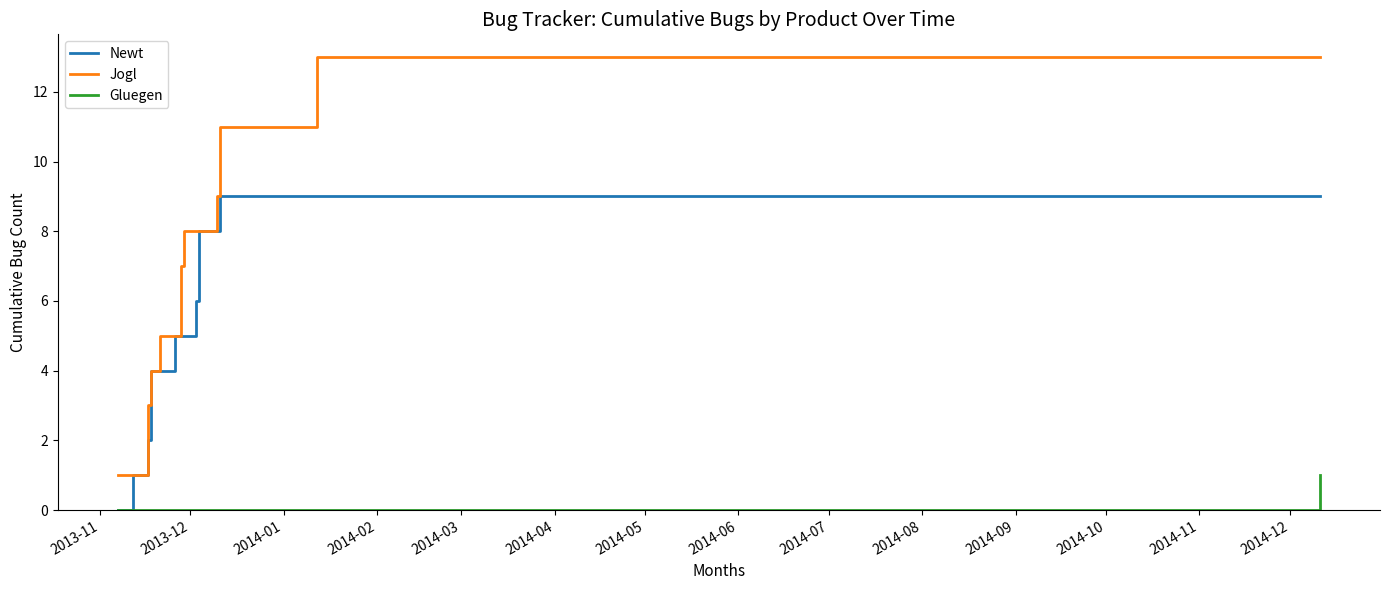

What is the difference between the second highest and second lowest values in the Newt series?

8